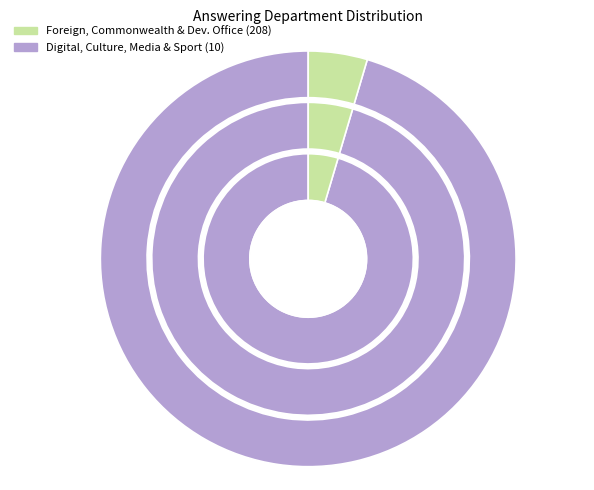

How many slices are in this pie chart?

2